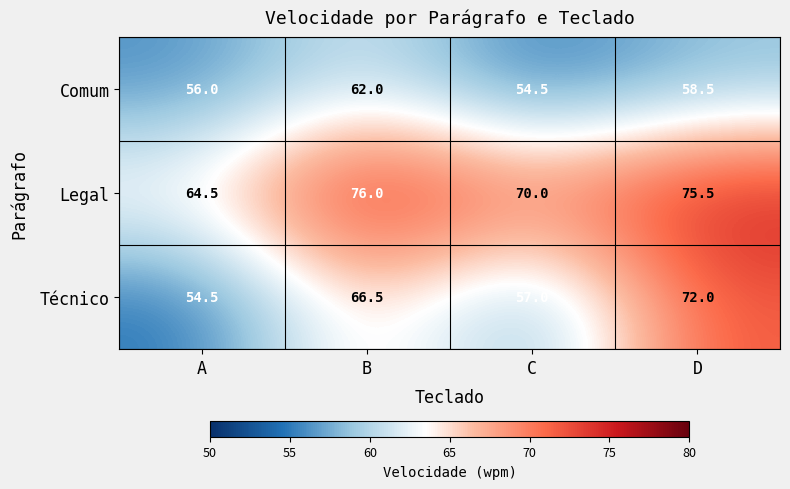

What is the spread (max minus min) of values at D?

17.0